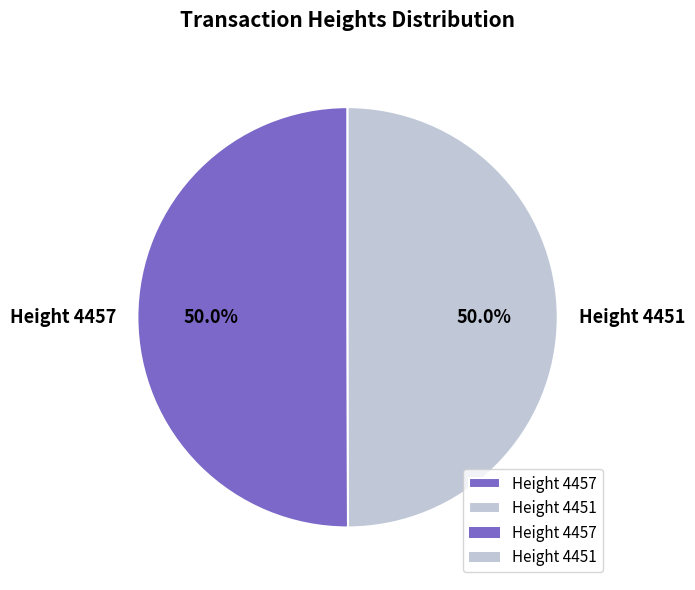

Approximately how many times larger is the value at Height 4451 compared to Height 4457?

1.0